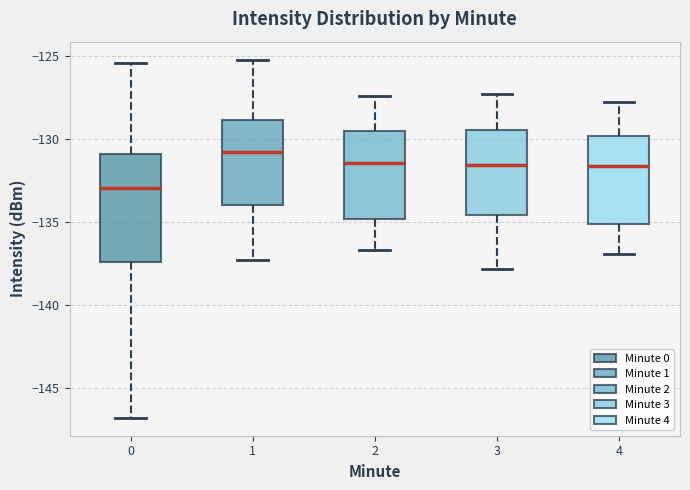

Comparing the boxes themselves (not the whiskers), which one is the tallest?

0